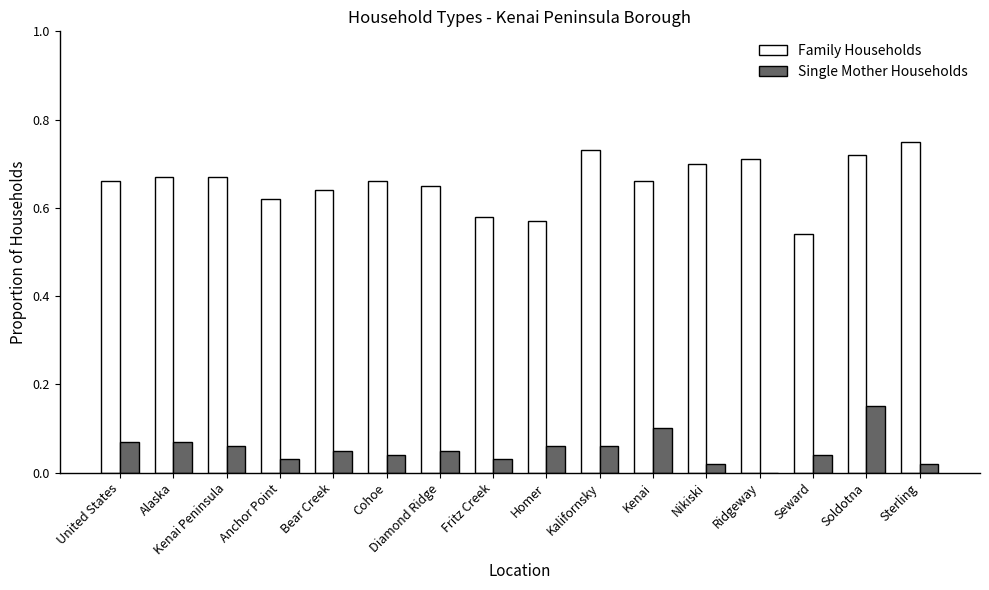

Is it true that Family Households equals 0.4 at Homer?

False